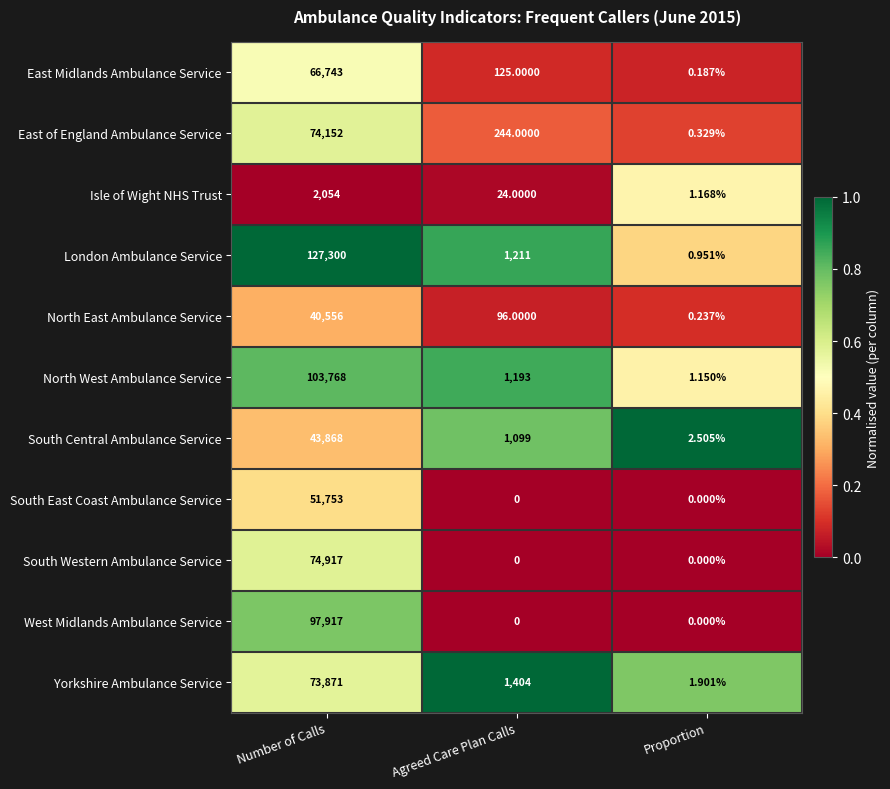

At which label is Isle of Wight NHS Trust closest to 1027?

Agreed Care Plan Calls